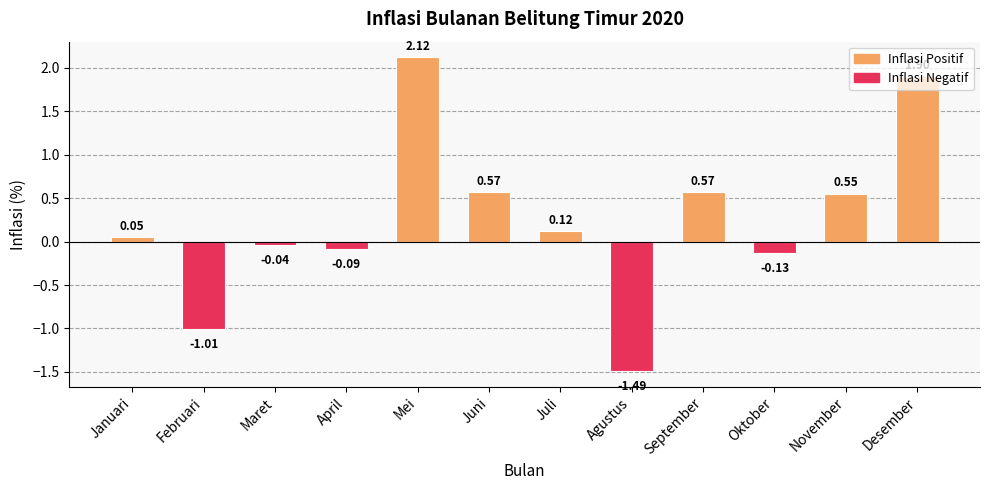

Does the chart contain any negative values?

Yes